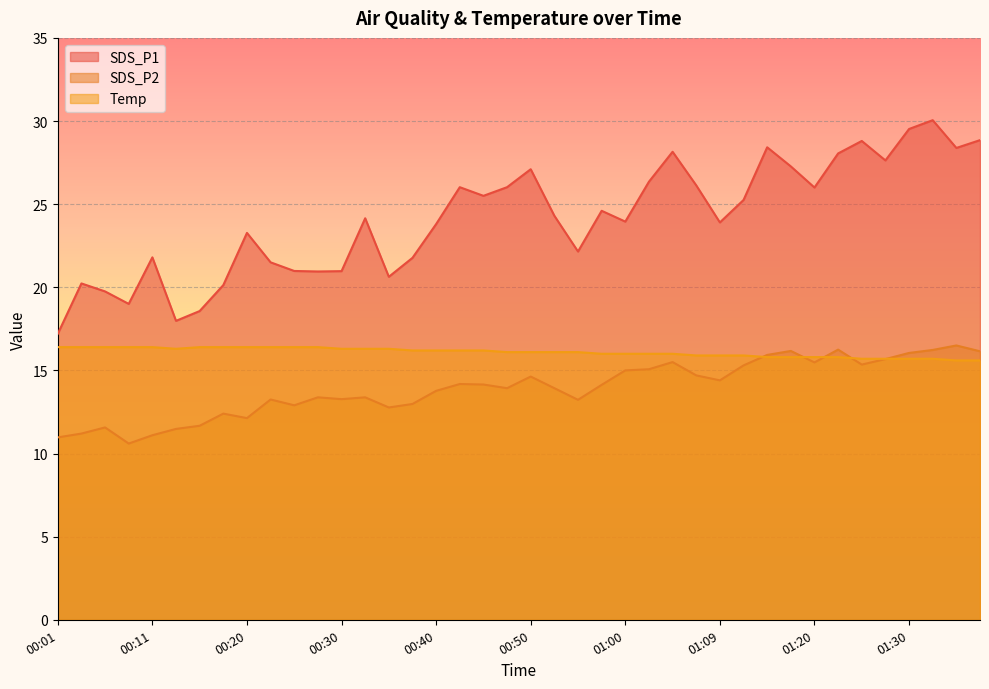

In Temp, how many points are lower than both neighbors (excluding endpoints)?

1